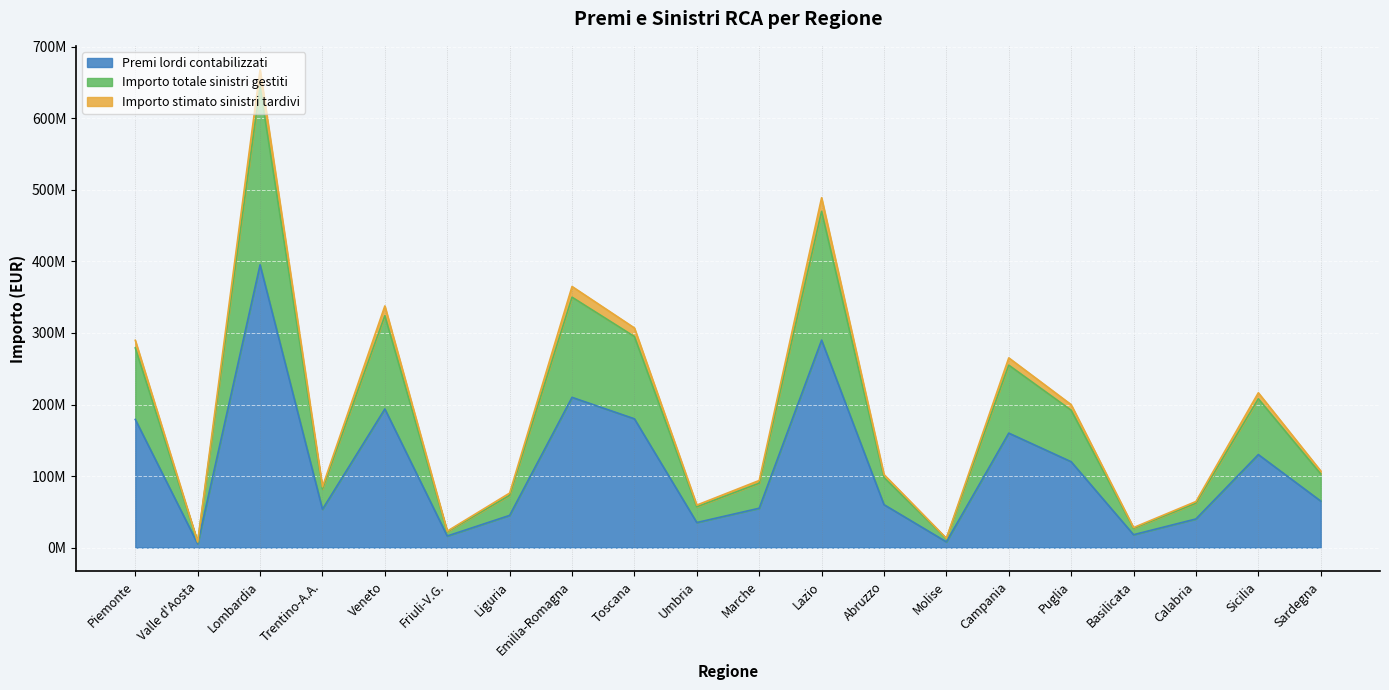

At which category does the chart reach its minimum across all series?

Valle d'Aosta